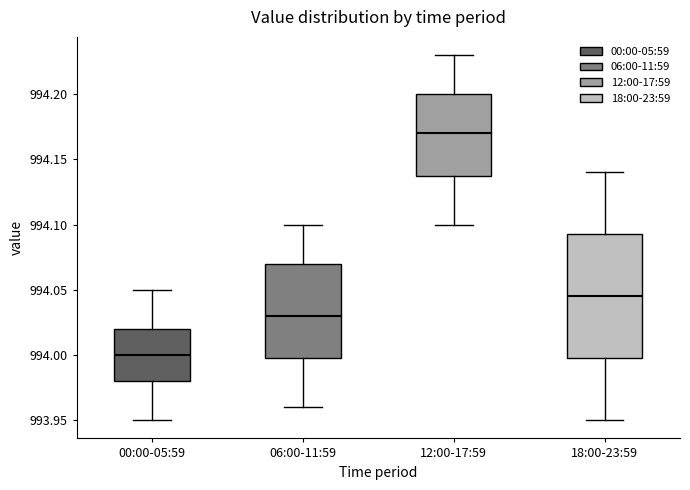

Reading left to right, read every box against the y-axis: the position of its median line, the range the box covers, and the ends of its whiskers. The values are not printed on the chart, so give them approximately, as read against the axis.

00:00-05:59: median 994.000, box 993.980 to 994.020, whiskers 993.950 to 994.050
06:00-11:59: median 994.030, box 994.000 to 994.070, whiskers 993.960 to 994.100
12:00-17:59: median 994.170, box 994.140 to 994.200, whiskers 994.100 to 994.230
18:00-23:59: median 994.045, box 994.000 to 994.095, whiskers 993.950 to 994.140